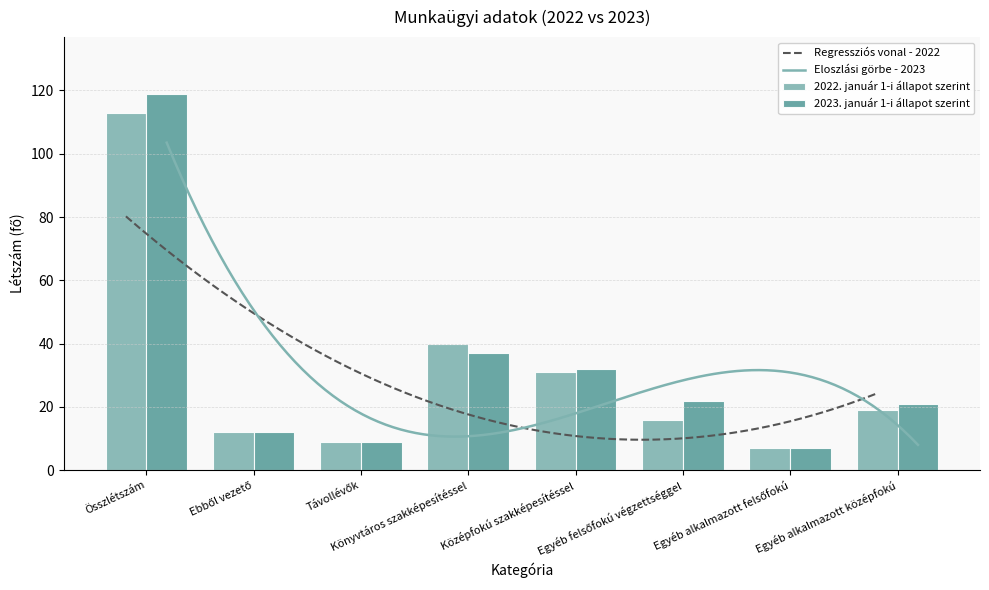

How many data points in 2022. január 1-i állapot szerint are less than 19?

4